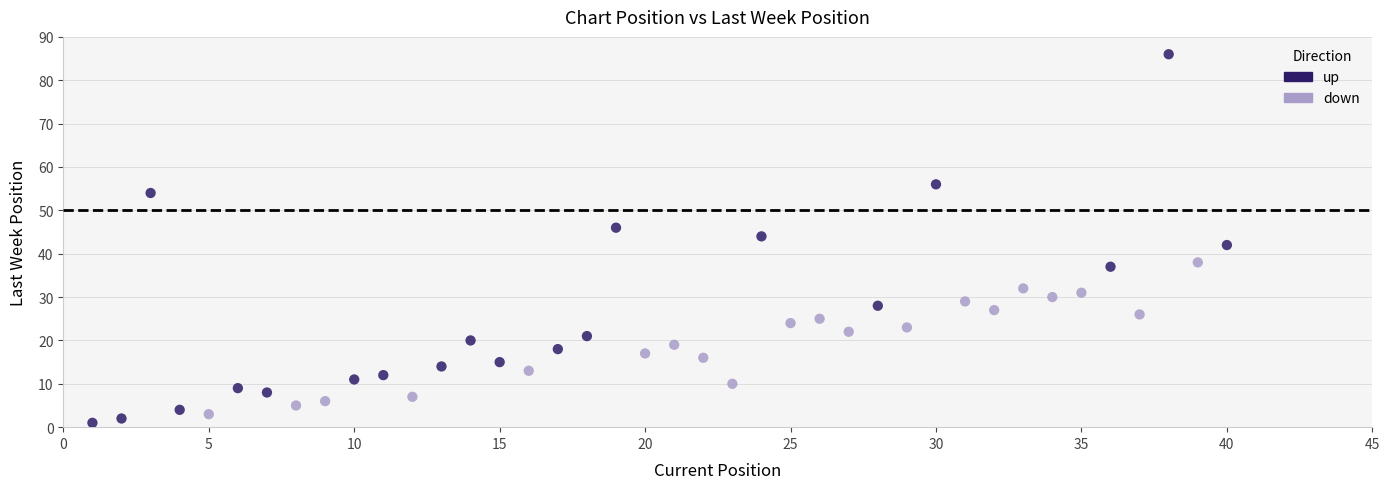

Which series reaches the maximum Y coordinate?

up